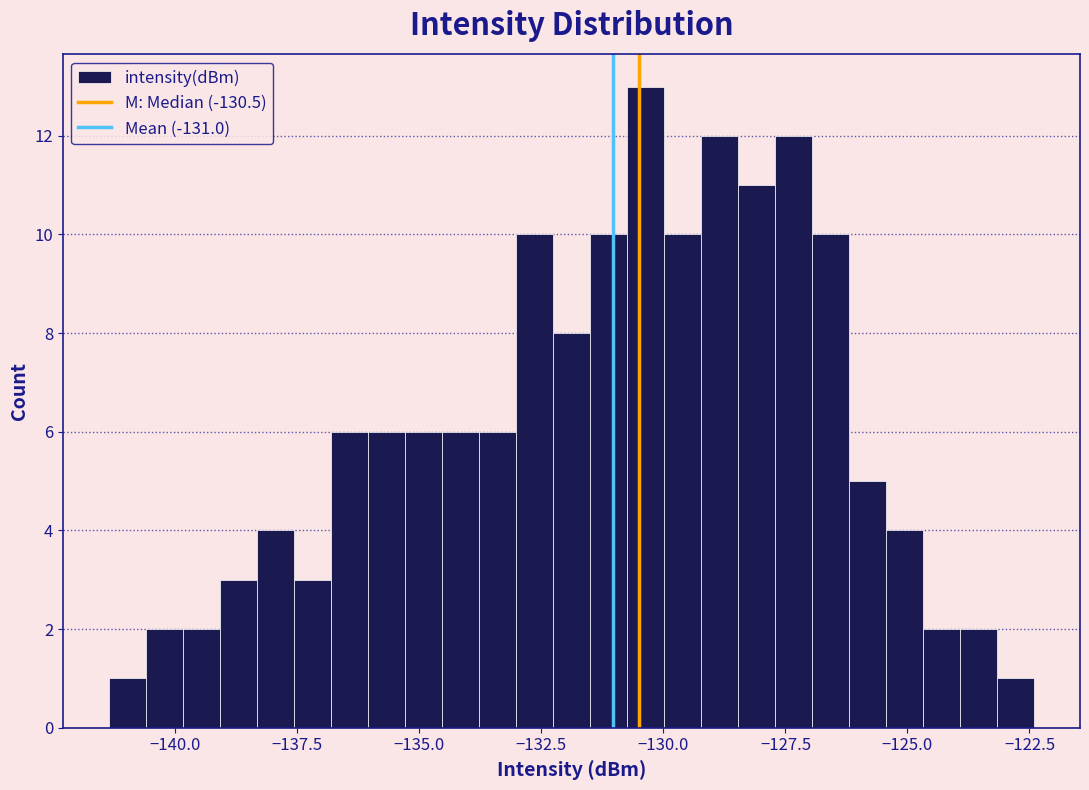

Read against the x-axis, roughly where is the centre of the tallest bar?

-130.5